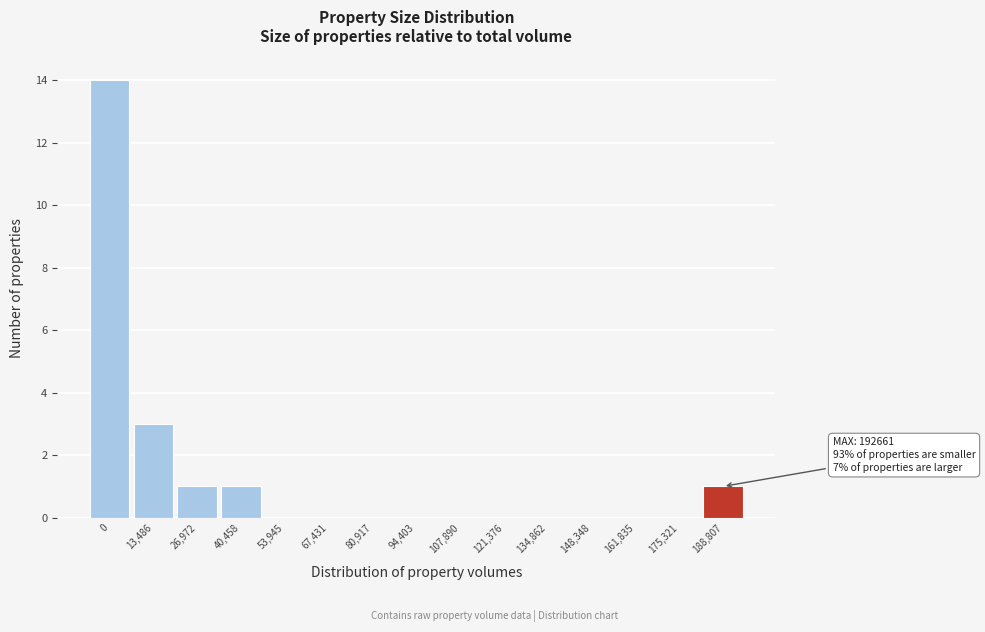

Reading right to left, extract all data points from this chart.

188,807=1	175,321=0	161,835=0	148,348=0	134,862=0	121,376=0	107,890=0	94,403=0	80,917=0	67,431=0	53,945=0	40,458=1	26,972=1	13,486=3	0=14